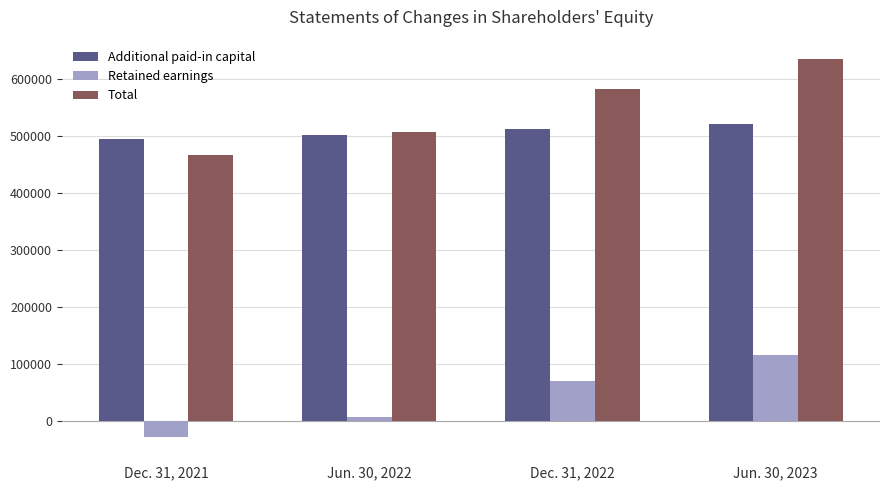

Reading left to right, list all the values displayed in this chart.

Additional paid-in capital: Dec. 31, 2021=496154	Jun. 30, 2022=502573	Dec. 31, 2022=513534	Jun. 30, 2023=522217
Retained earnings: Dec. 31, 2021=-28439	Jun. 30, 2022=6527	Dec. 31, 2022=70786	Jun. 30, 2023=115977
Total: Dec. 31, 2021=466960	Jun. 30, 2022=507200	Dec. 31, 2022=583134	Jun. 30, 2023=636492